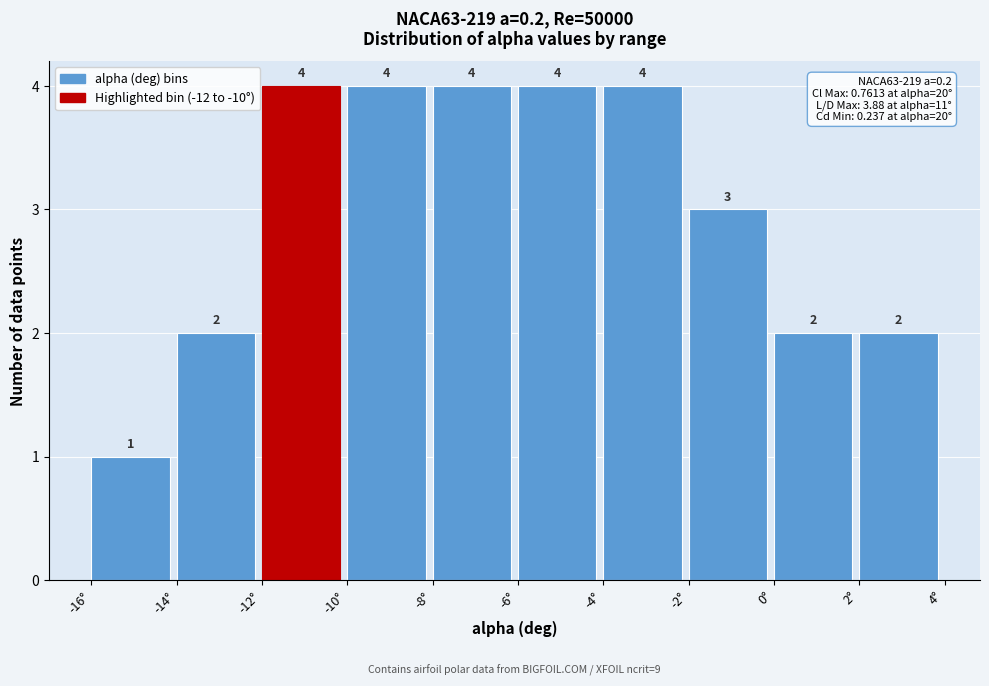

How tall is the bar that spans -8 to -6 on the x-axis?

4